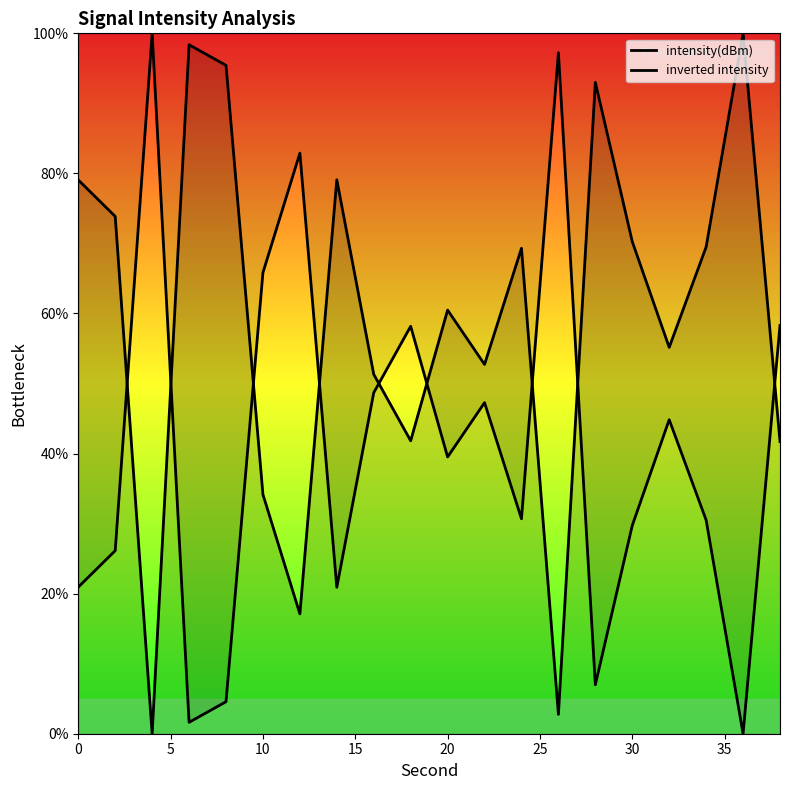

Count the number of data series in this chart.

2